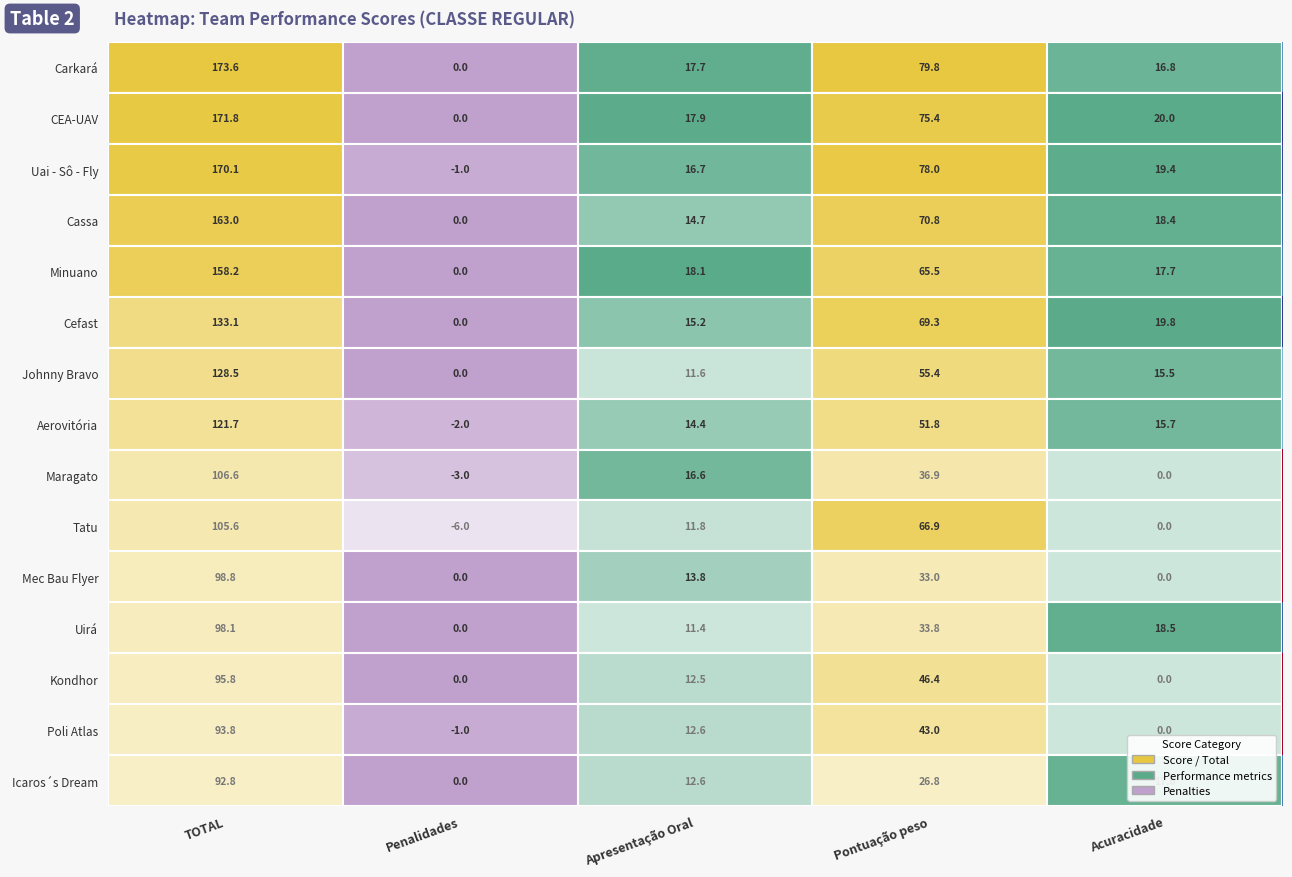

Which category has the highest value in the Kondhor series?

TOTAL